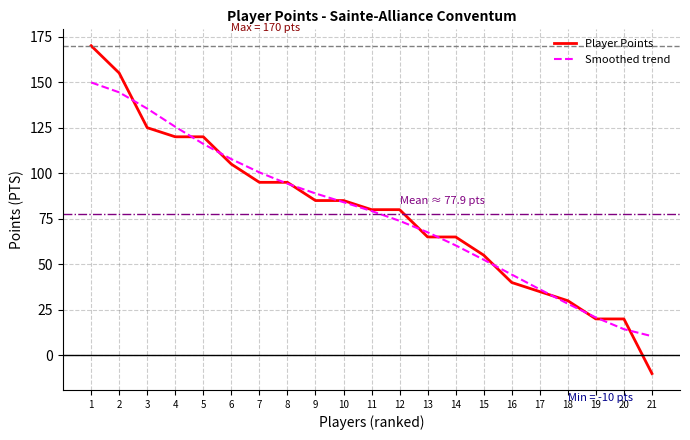

The Smoothed trend series shows 89.3 at 13. True or false?

False